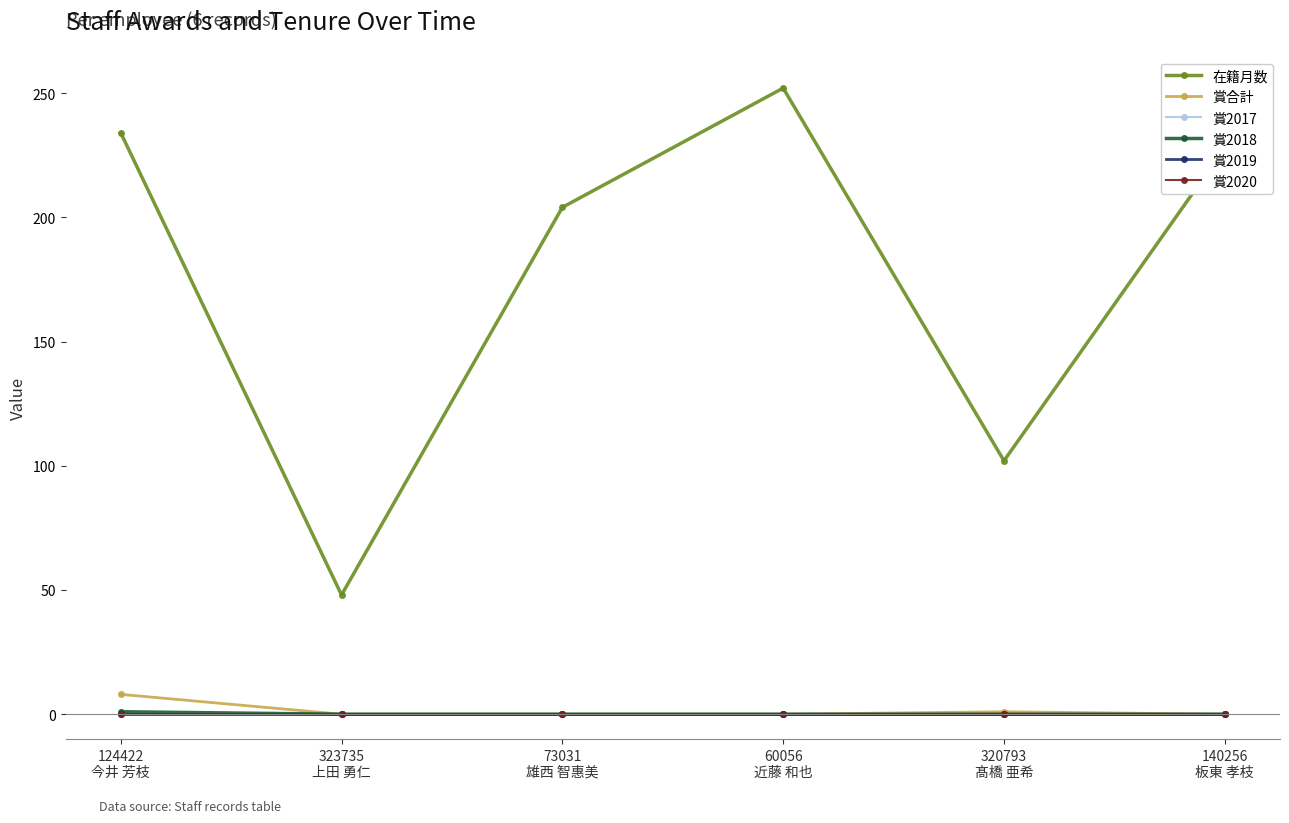

True or false: 賞合計 and 賞2019 intersect in this chart.

False